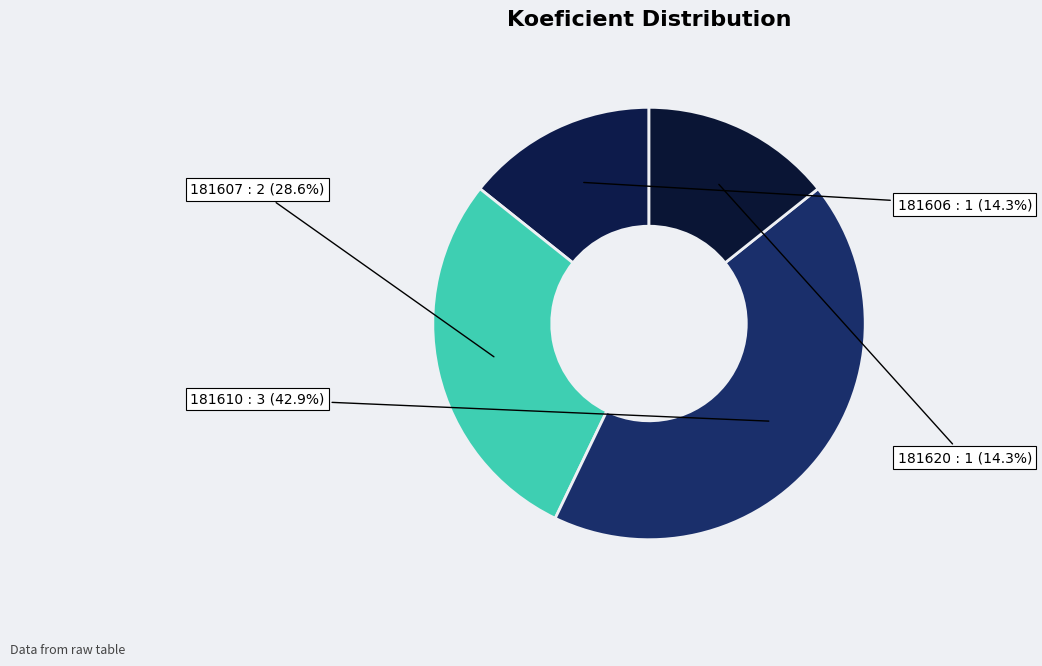

To the nearest percent, what is the average slice percentage?

25%